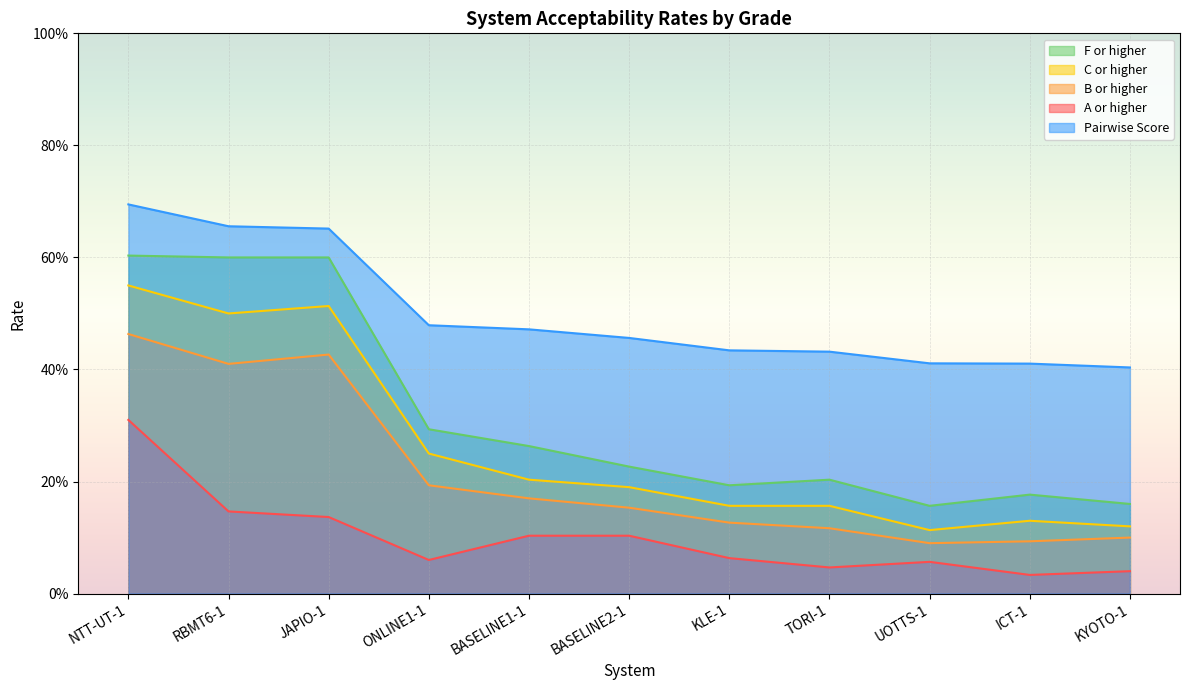

How many interior local valleys does the B or higher series have?

2